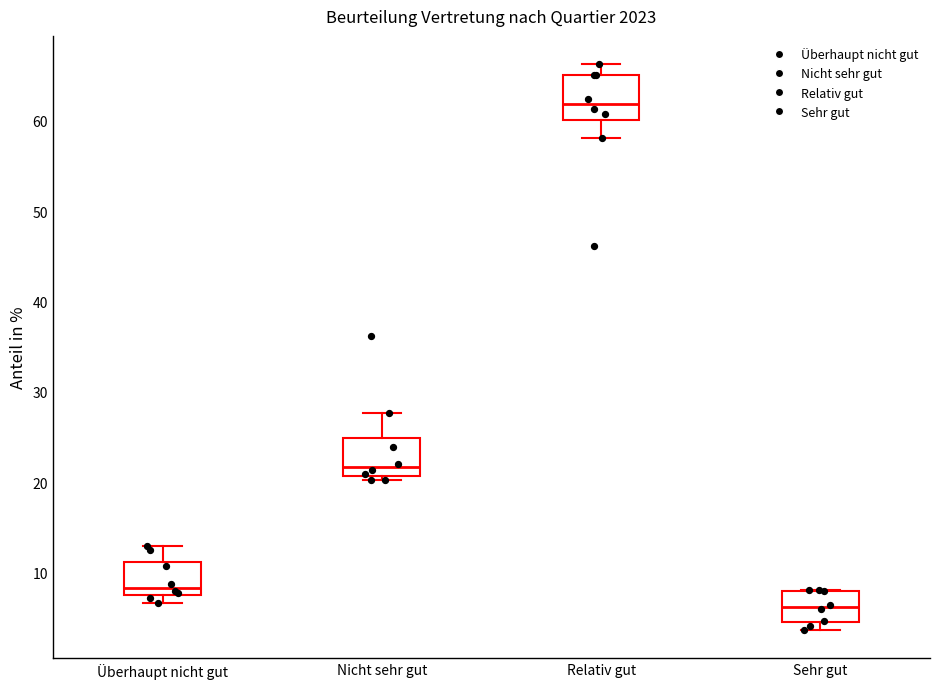

Which box's median line is the highest?

Relativ gut